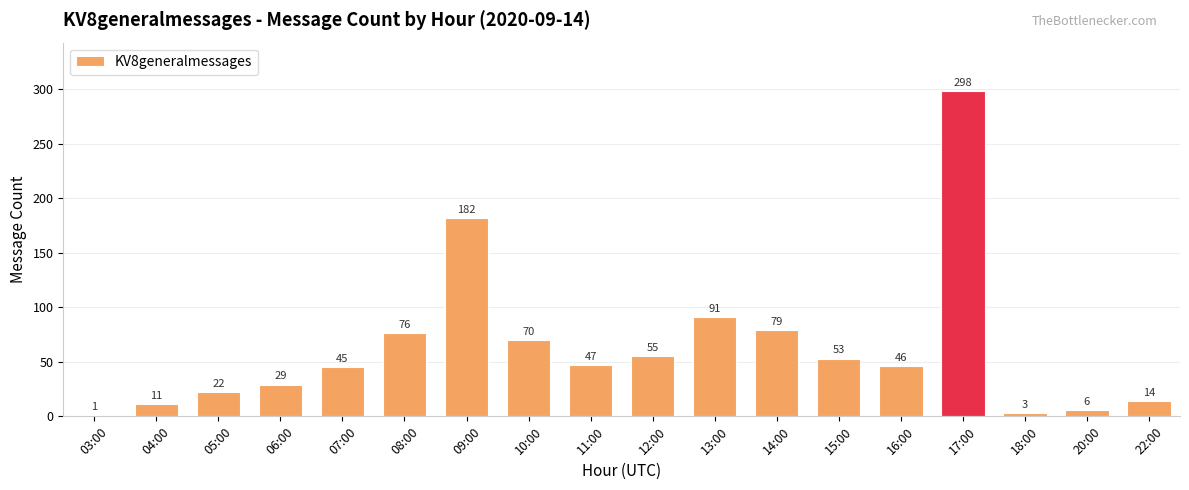

Is it true that the value at 05:00 is 11?

False